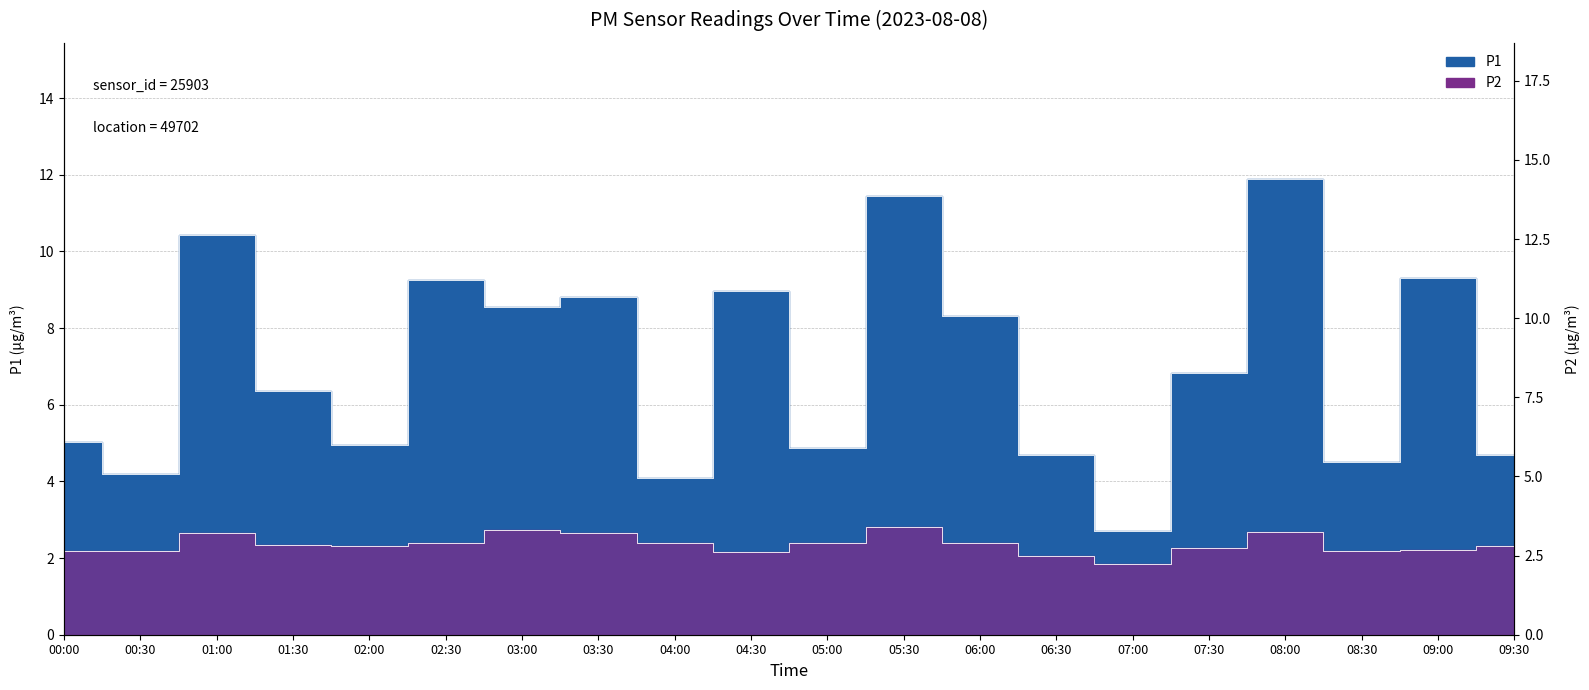

Is it true that P2 equals 3.4 at 05:30?

True